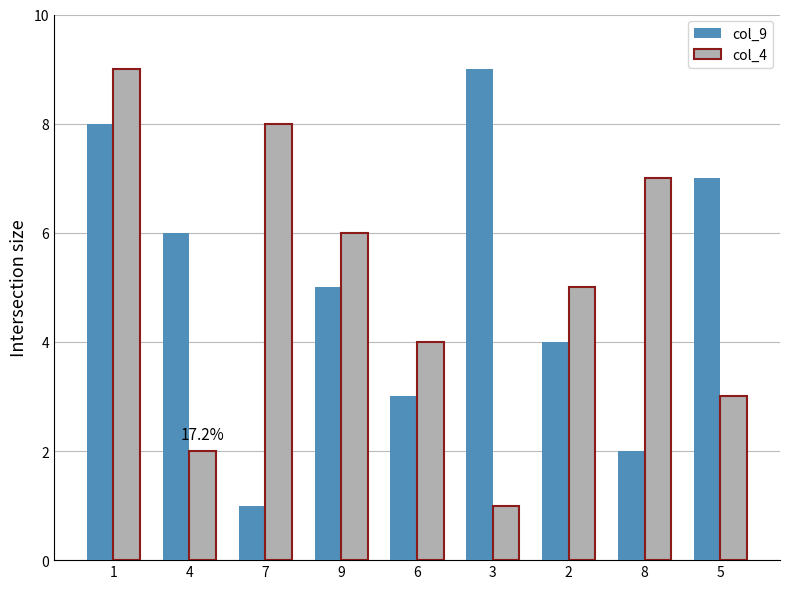

The value of col_4 at 9 is 6. True or false?

True